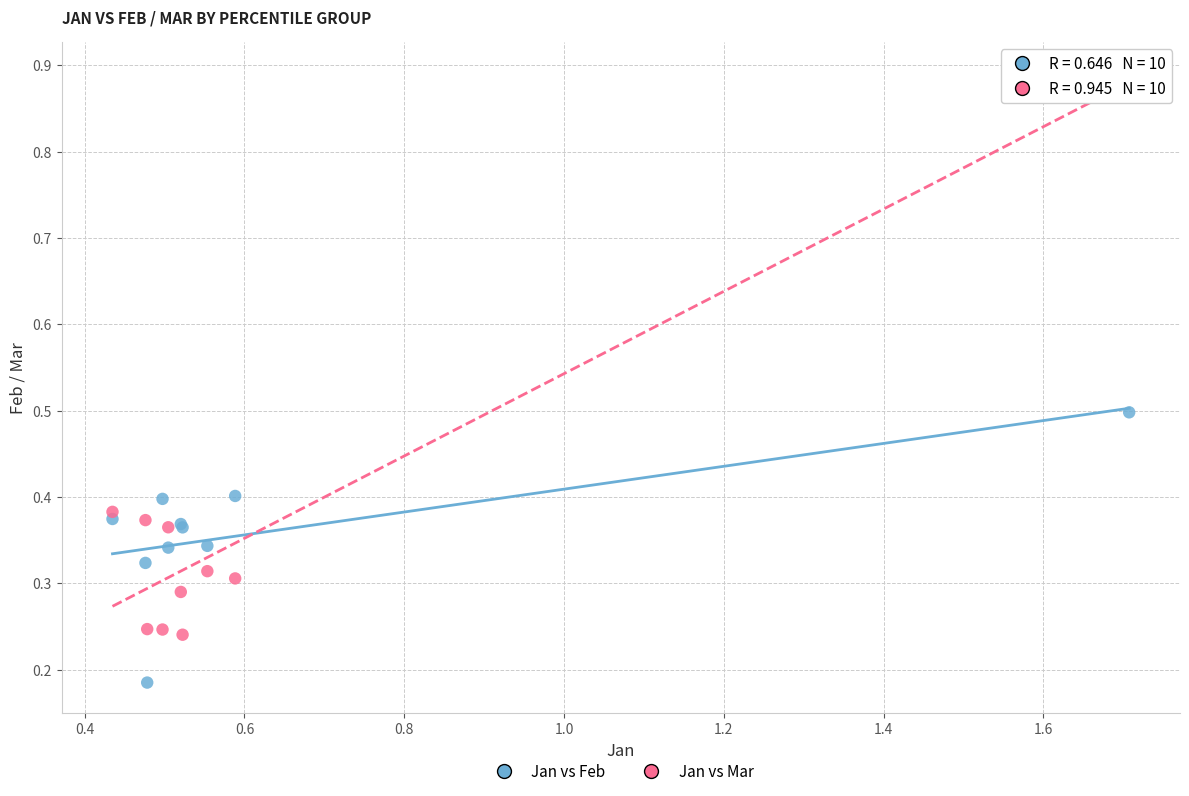

What are all the series names shown in the legend?

Jan vs Feb, Jan vs Mar